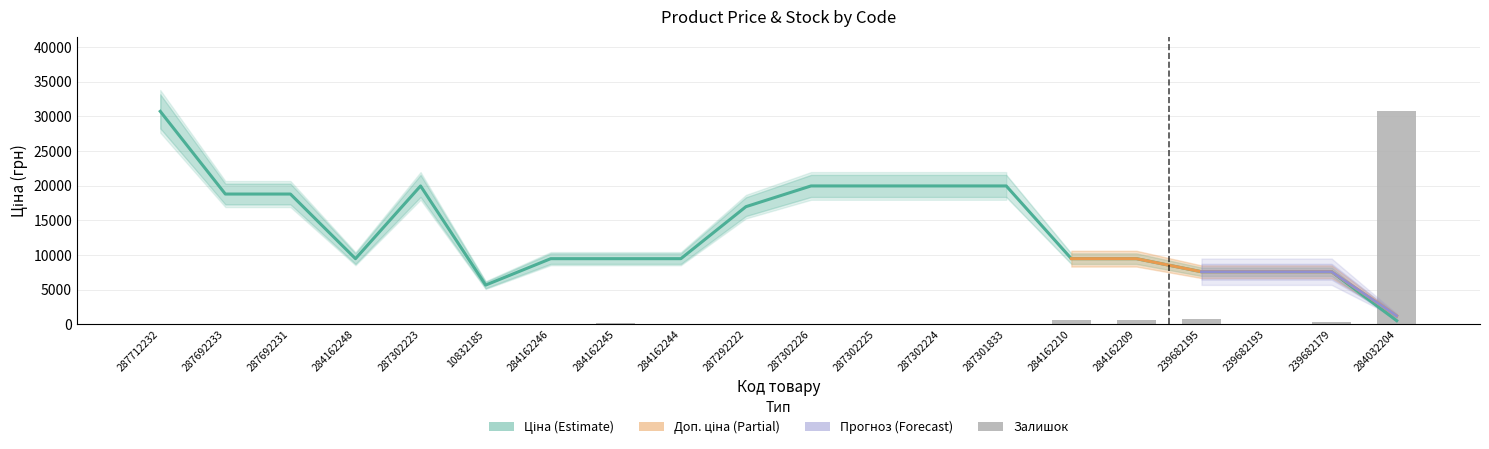

At which category is the sum across all series the highest?

284032204